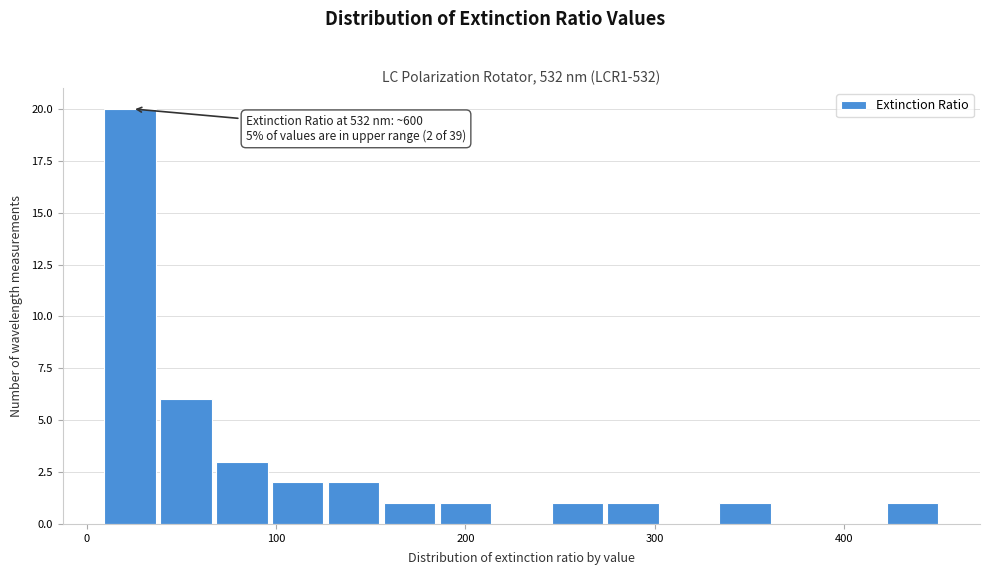

Read against the x-axis, roughly where is the centre of the tallest bar?

20